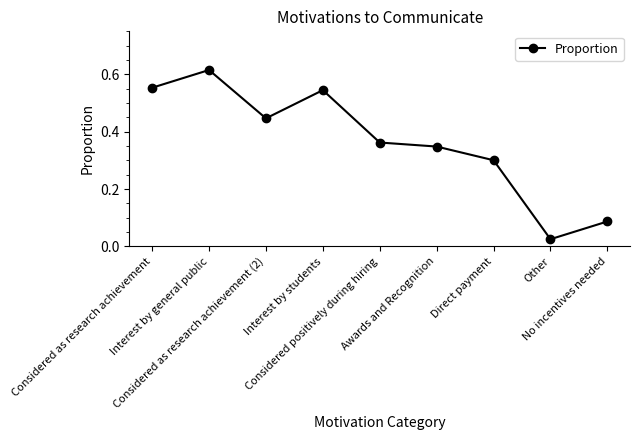

Reading left to right, list all the values displayed in this chart.

Considered as research achievement=0.6	Interest by general public=0.6	Considered as research achievement (2)=0.4	Interest by students=0.5	Considered positively during hiring=0.4	Awards and Recognition=0.3	Direct payment=0.3	Other=0.0	No incentives needed=0.1